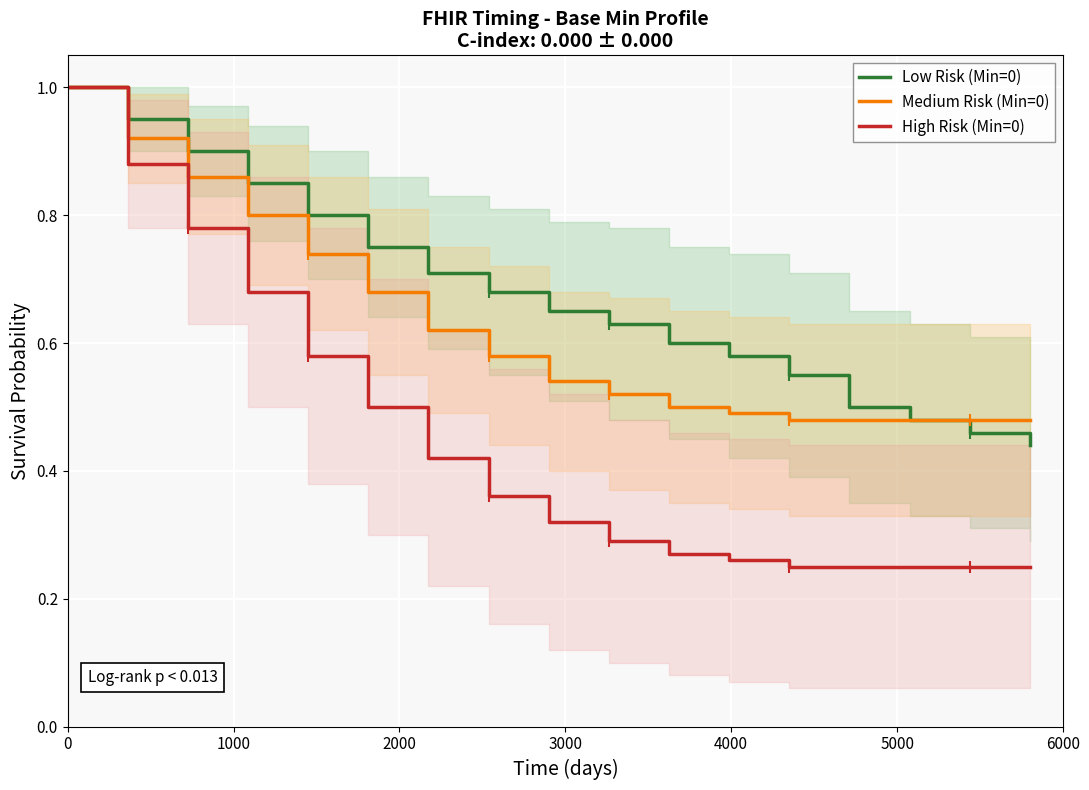

Rank the series by their average value, from highest to lowest.

Low Risk (Min=0), Medium Risk (Min=0), High Risk (Min=0)